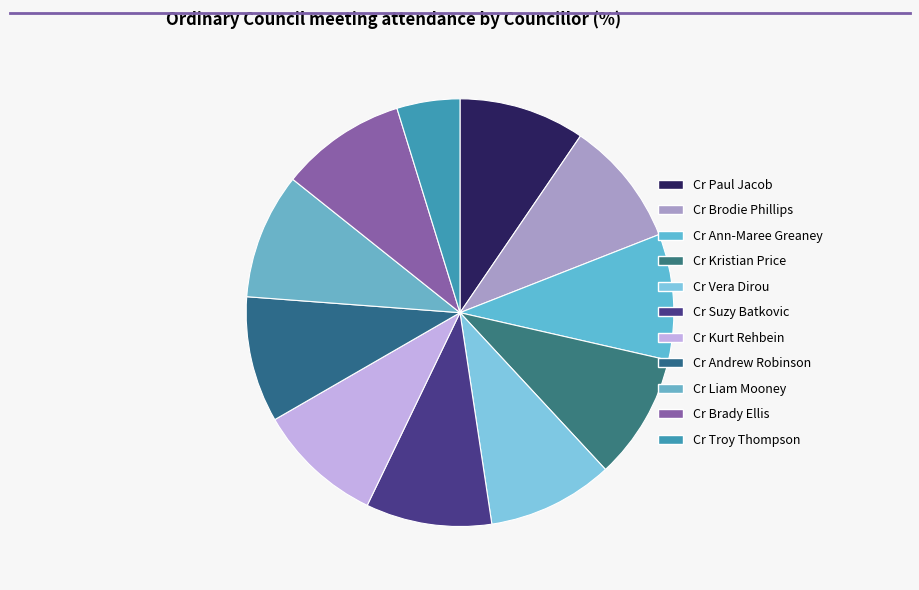

The Cr Andrew Robinson slice represents 19% of the pie. True or false?

False